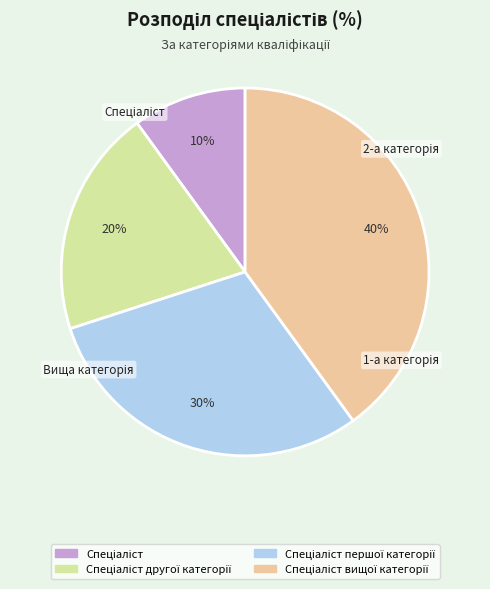

Is there any slice that represents more than half of the pie?

No